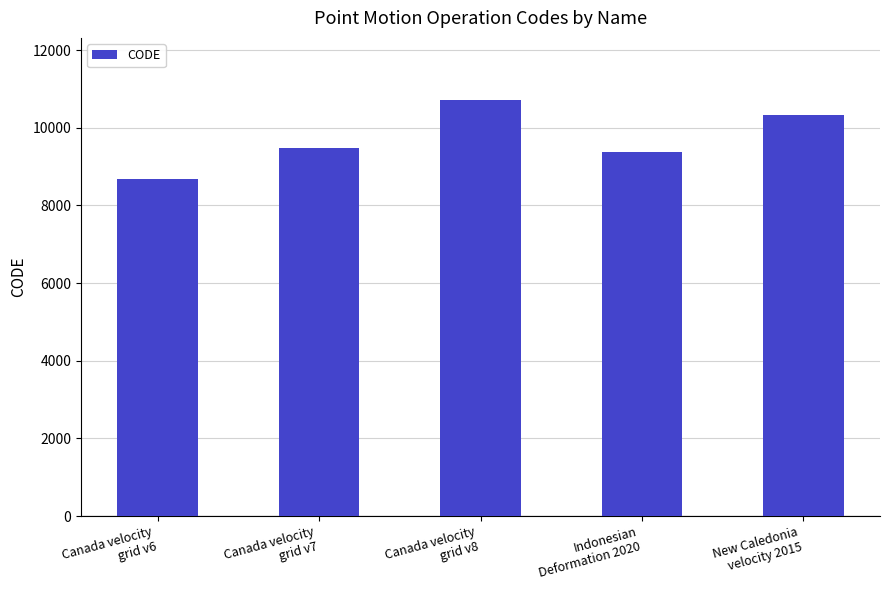

What is the difference between the second highest and minimum values?

1647